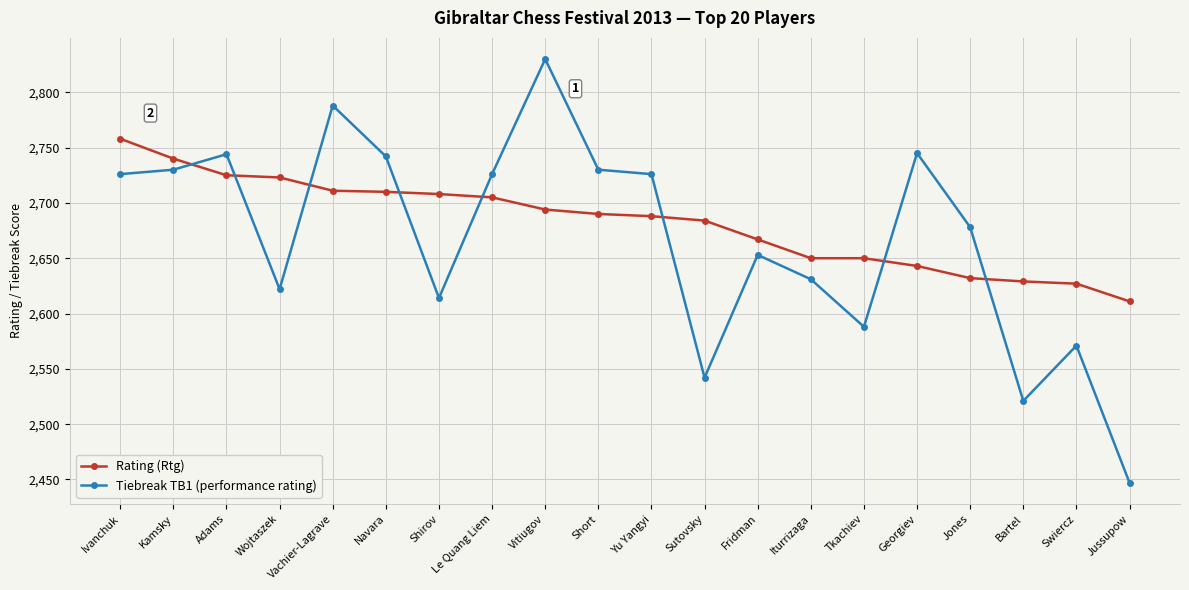

What is the spread (max minus min) of values at Navara?

32